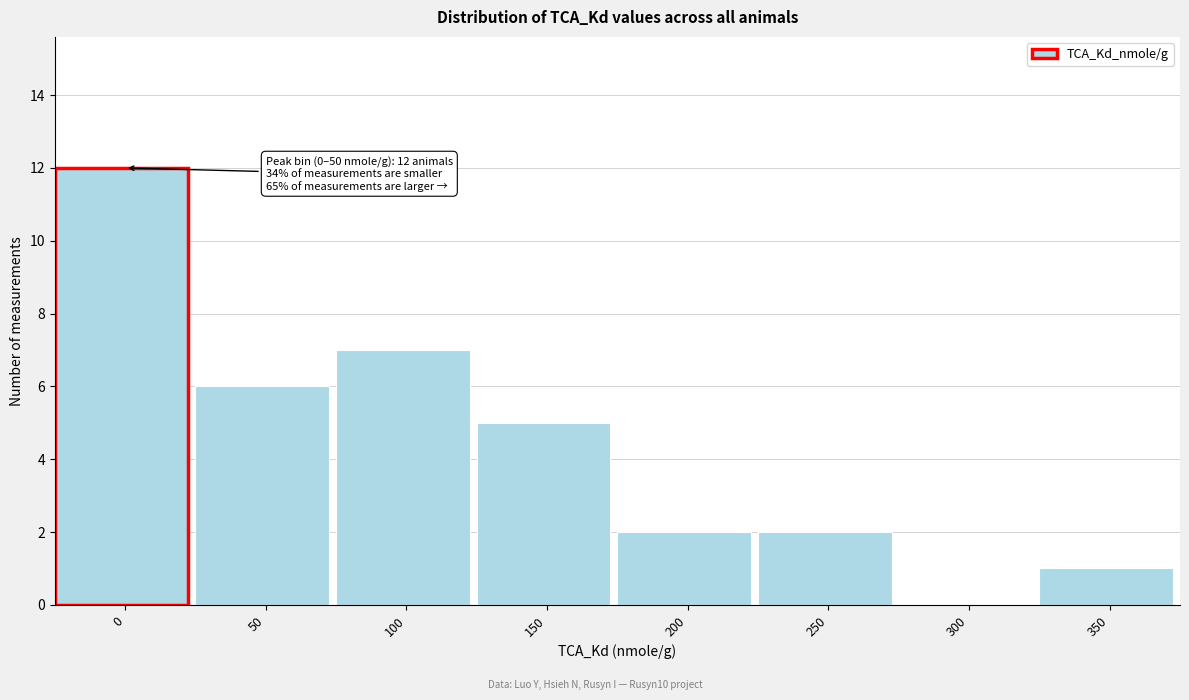

Reading right to left, list all the values displayed in this chart.

350=1	300=0	250=2	200=2	150=5	100=7	50=6	0=12